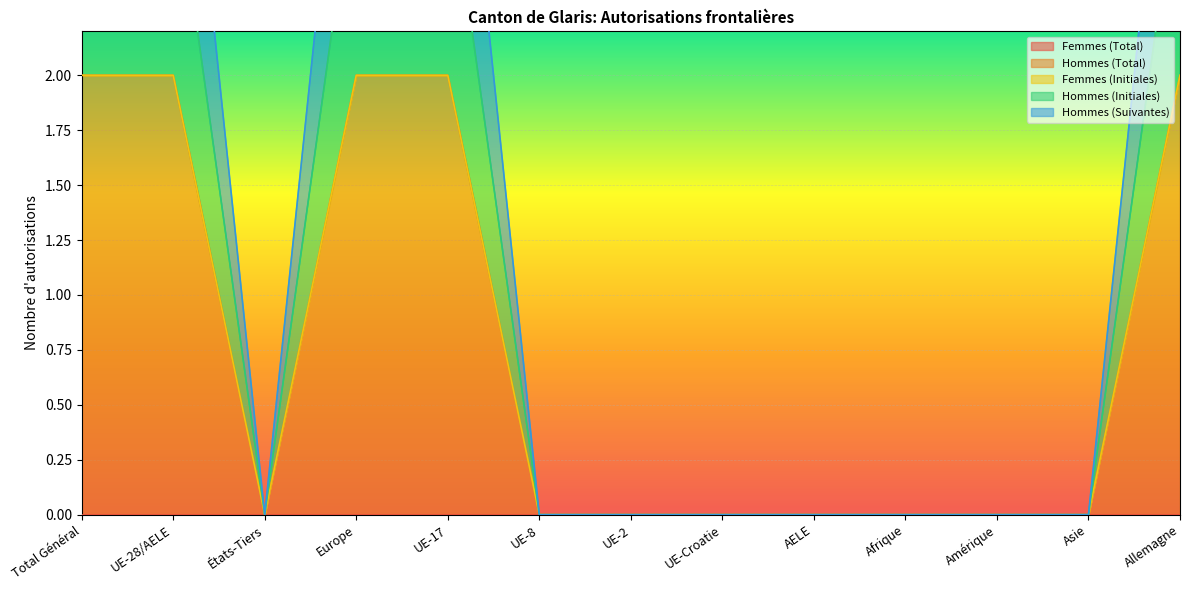

The Hommes (Total) series shows 3 at UE-28/AELE. True or false?

False